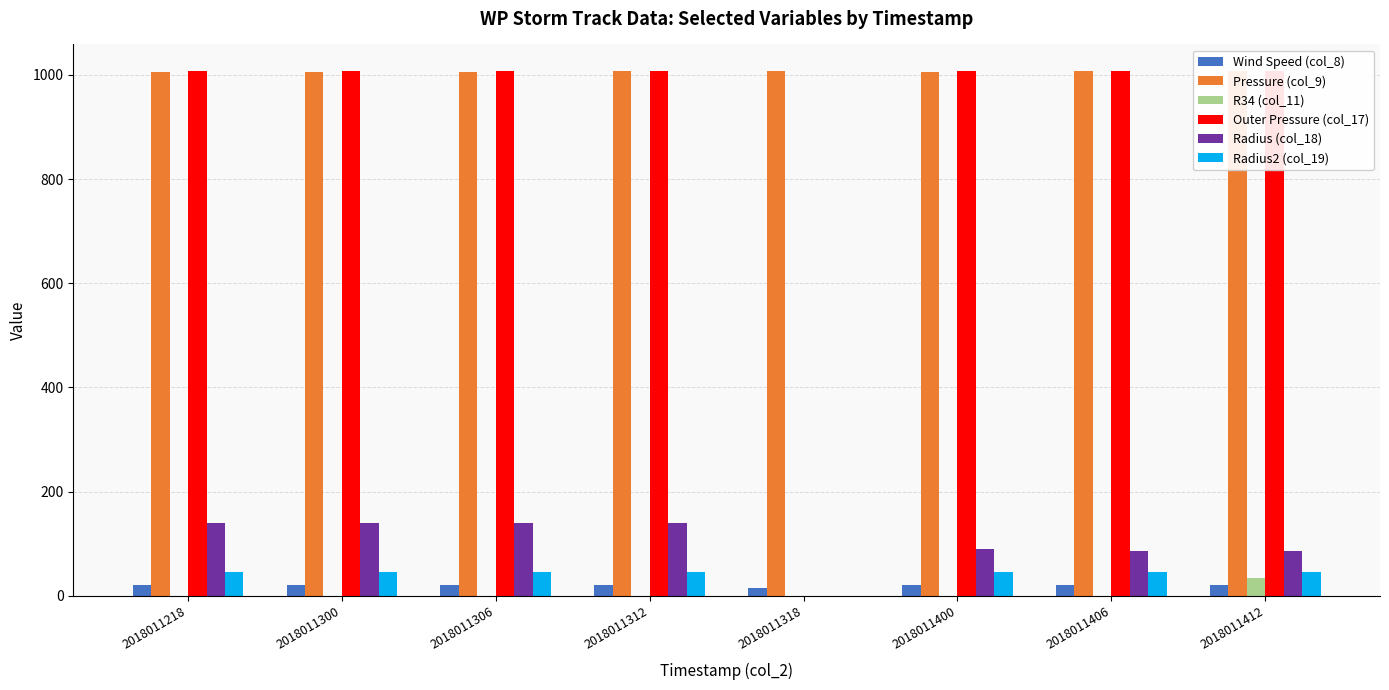

What is the value of the Radius2 (col_19) bar at the 3rd from the left?

45